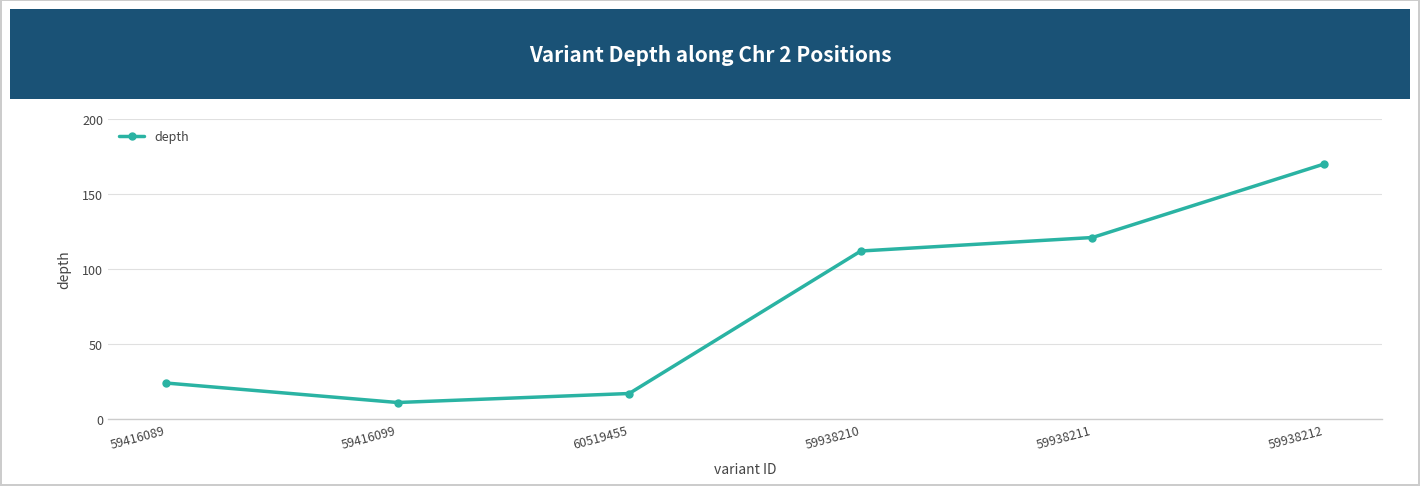

True or false: there are more than 0 points higher than both neighbors.

False